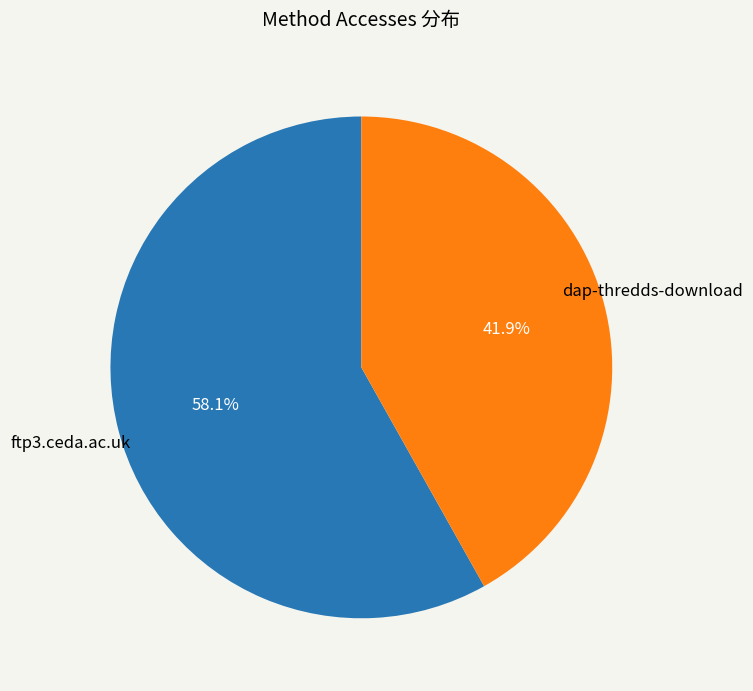

Count the number of slices in the pie.

2